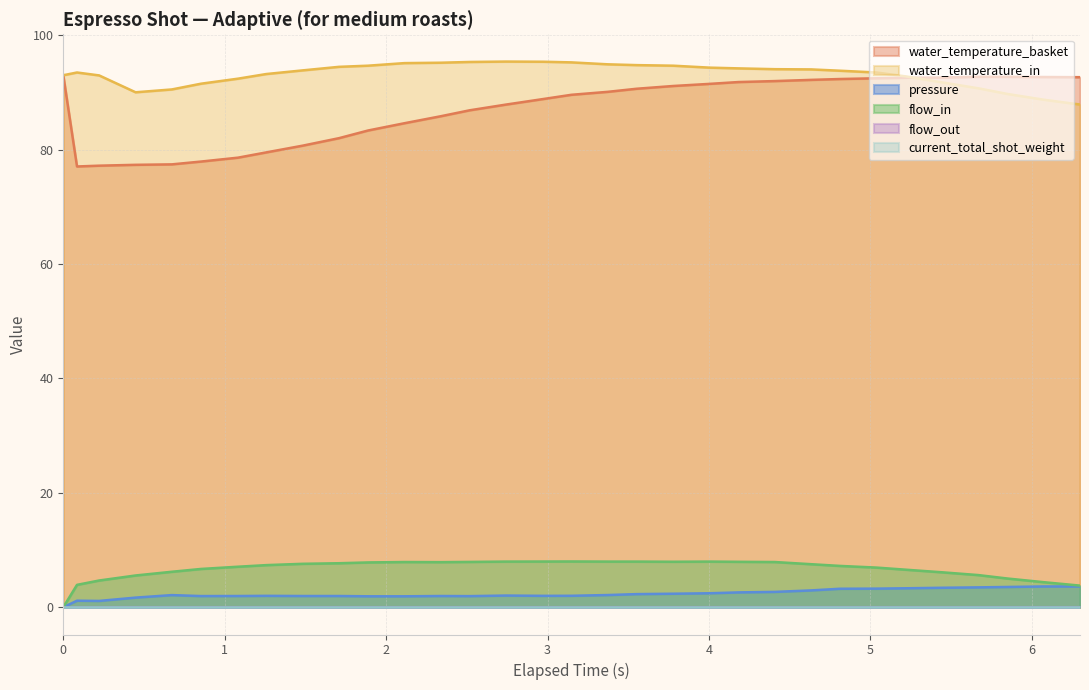

What is the difference between the pressure values at 26 and 25?

0.1